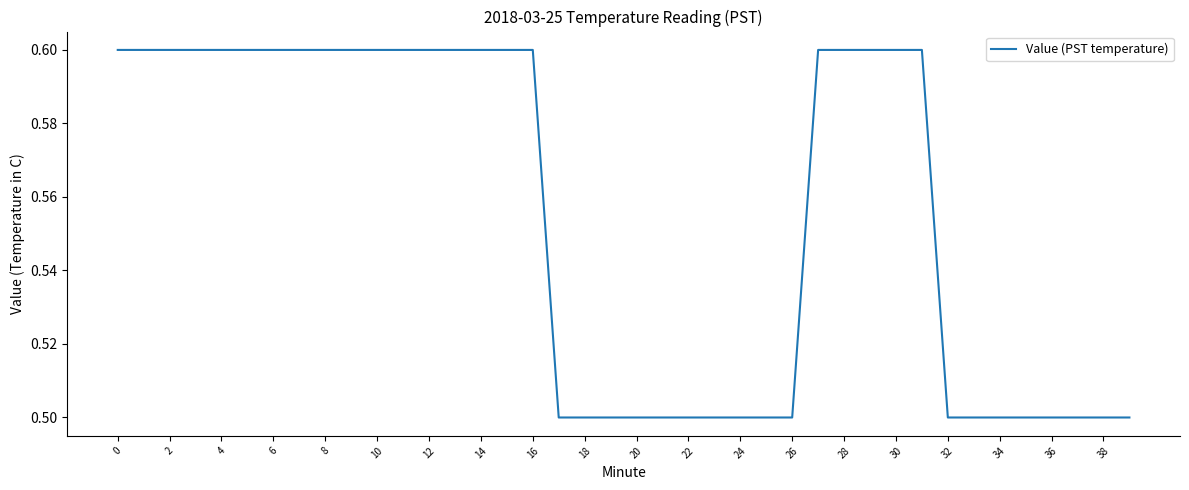

What is the smallest value displayed?

0.5